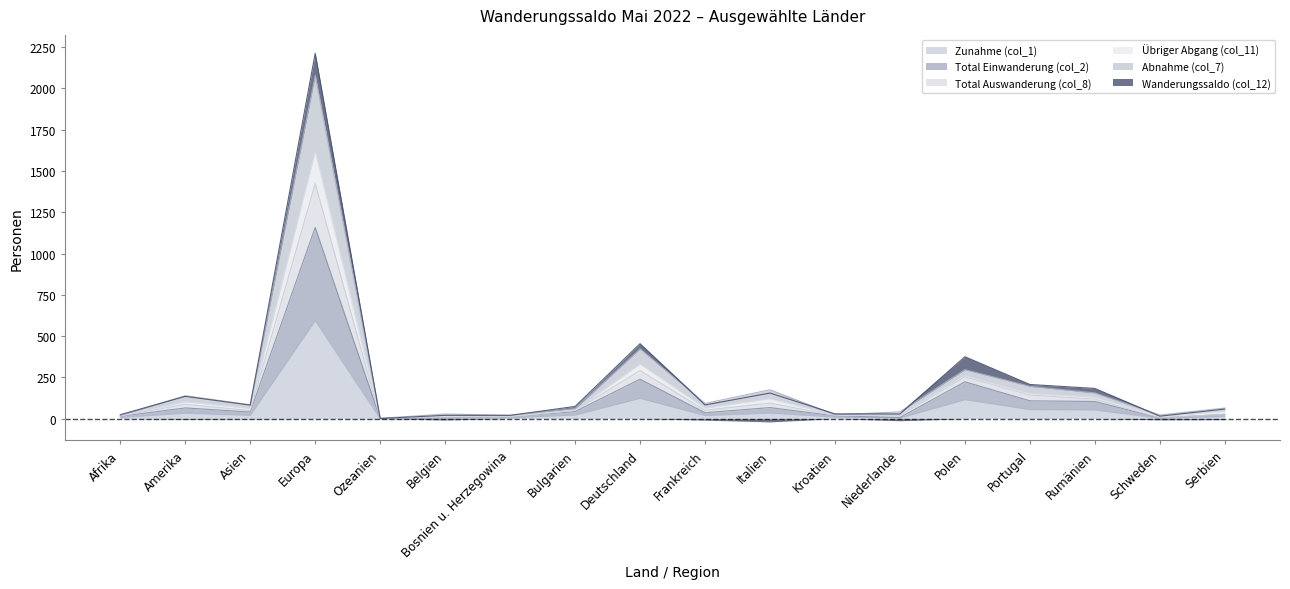

The value of Total Einwanderung (col_2) at Bulgarien is 43. True or false?

True